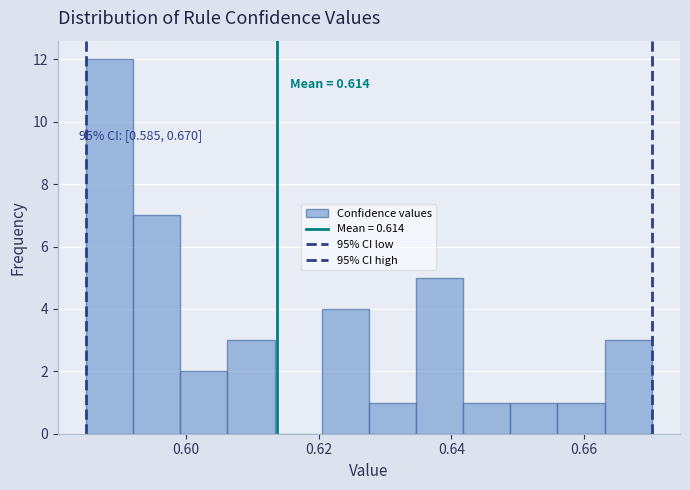

Around what value on the x-axis is the tallest bar? Give the approximate position of its centre, as read against the axis.

0.588